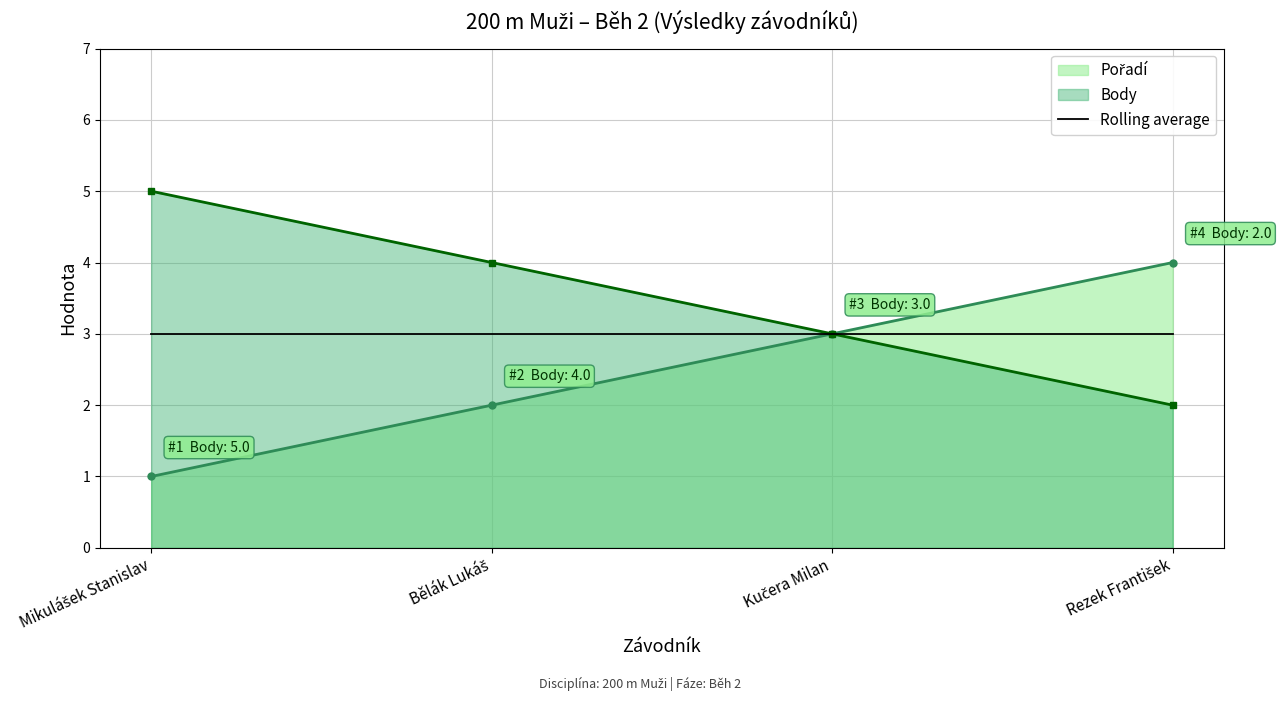

List the labels in order of Pořadí value, largest first.

Rezek František, Kučera Milan, Bělák Lukáš, Mikulášek Stanislav